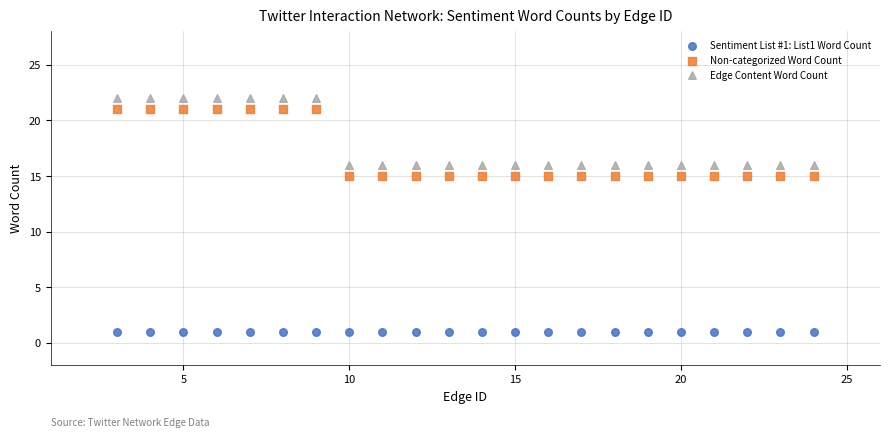

Which series contains the lowest Y value?

Sentiment List #1: List1 Word Count